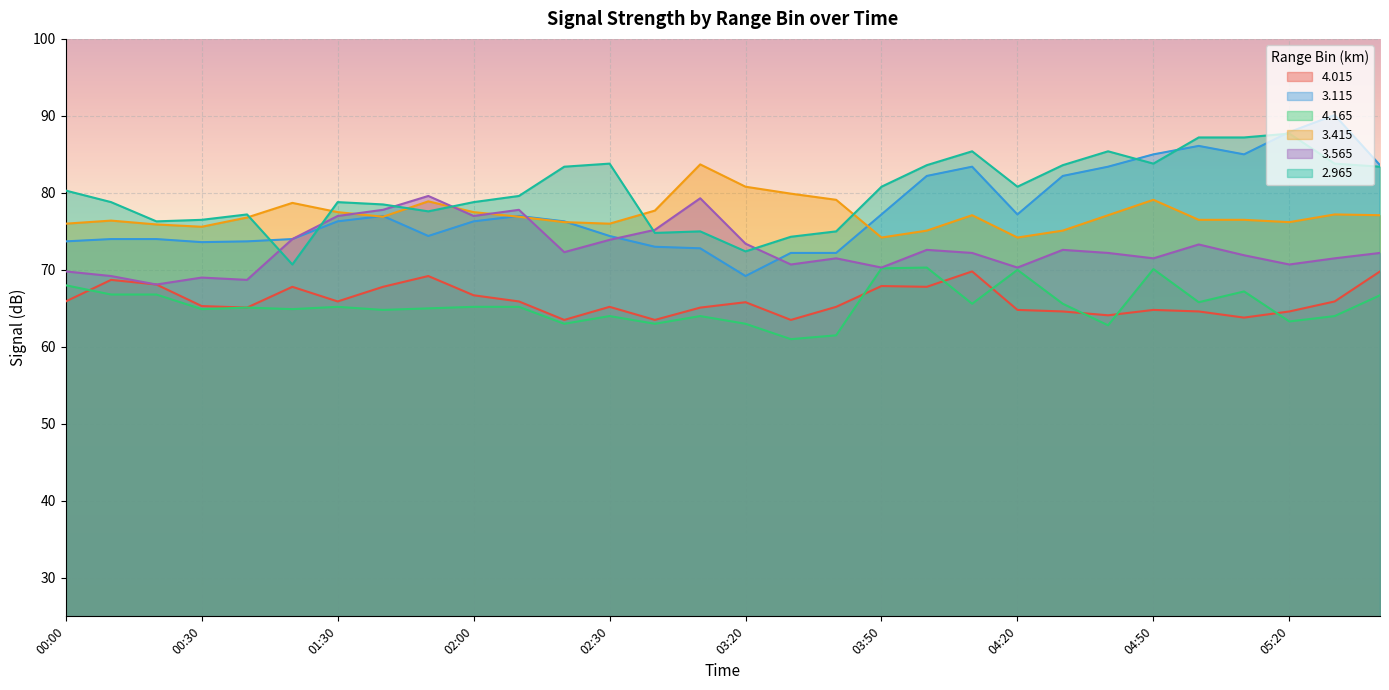

What are all the series names shown in the legend?

4.015, 3.115, 4.165, 3.415, 3.565, 2.965